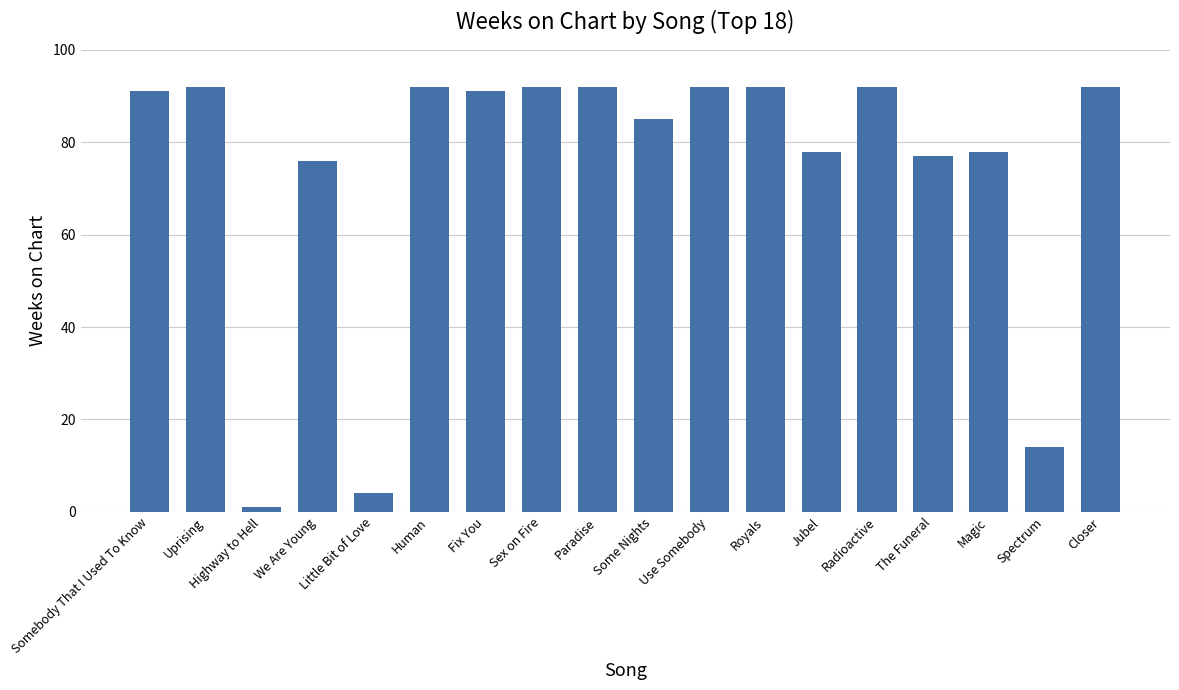

Are the bars grouped side by side (vs. stacked)?

No